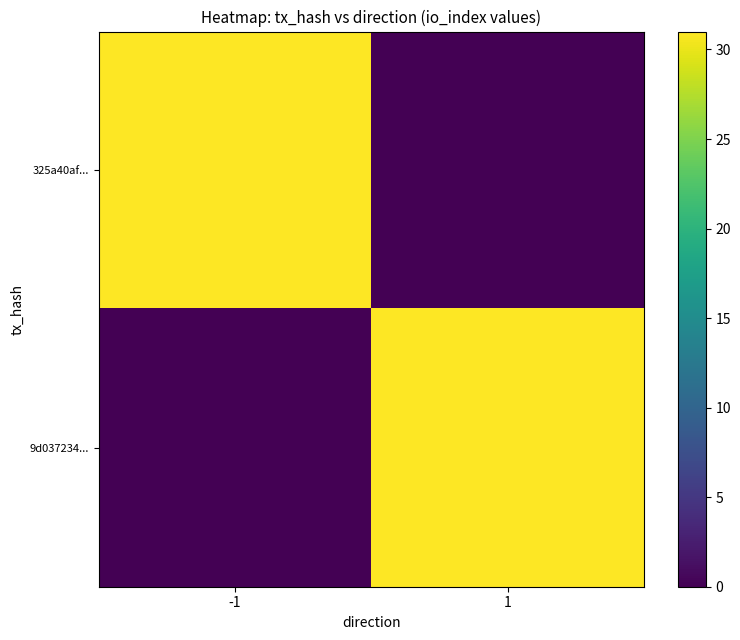

List the series in order of their peak value, lowest first.

325a40af..., 9d037234...